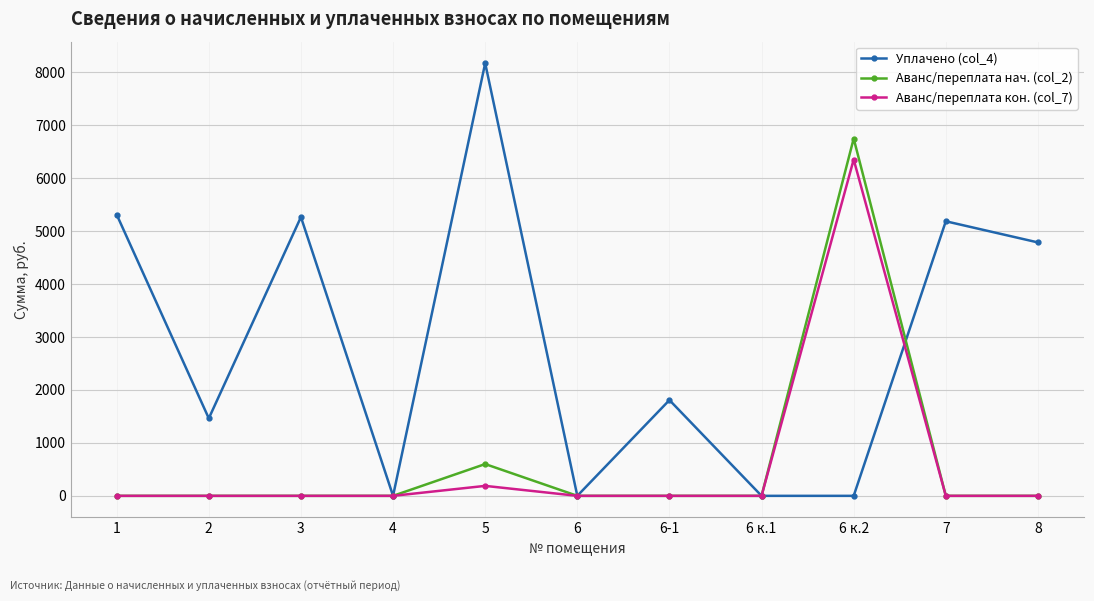

List the series in order of their peak value, lowest first.

Аванс/переплата кон. (col_7), Аванс/переплата нач. (col_2), Уплачено (col_4)